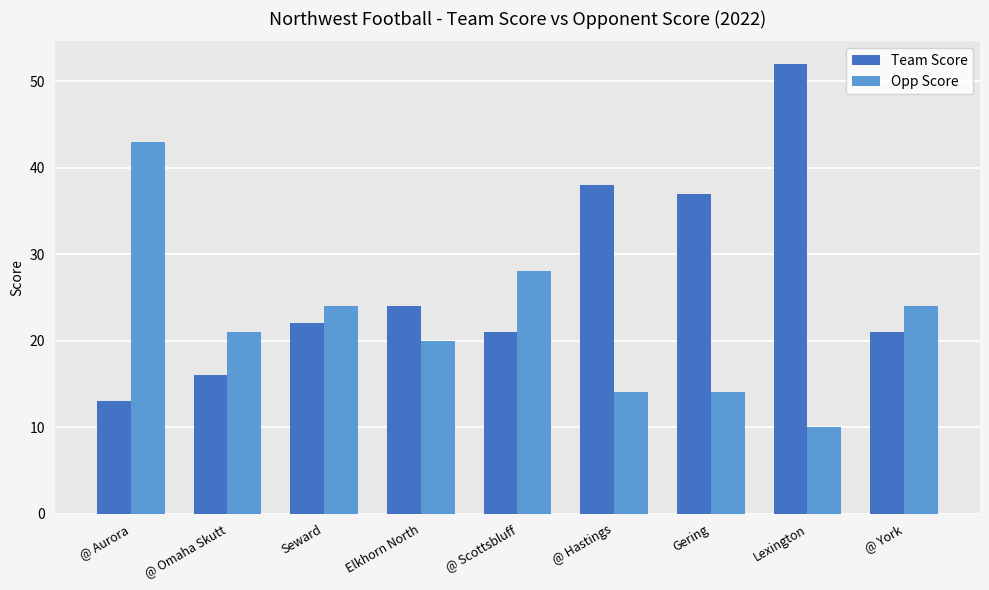

What is the greatest value displayed?

52